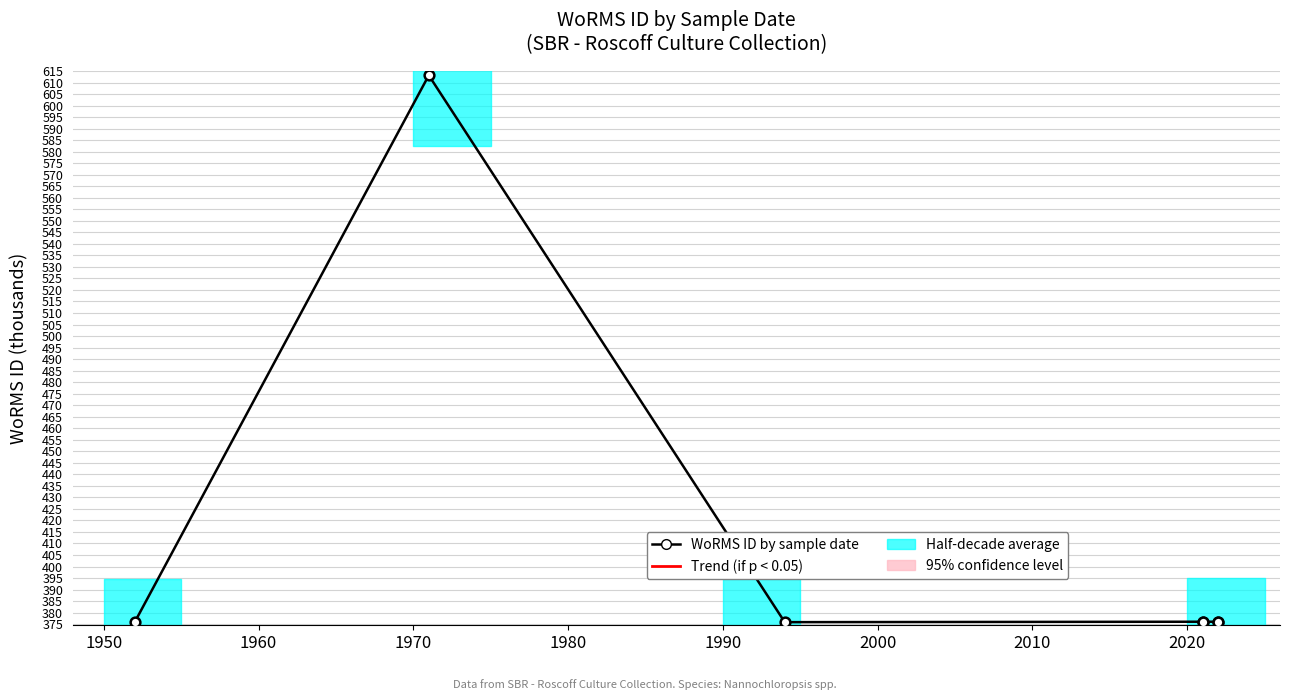

Which has a higher value, 2000 or 2010?

2000